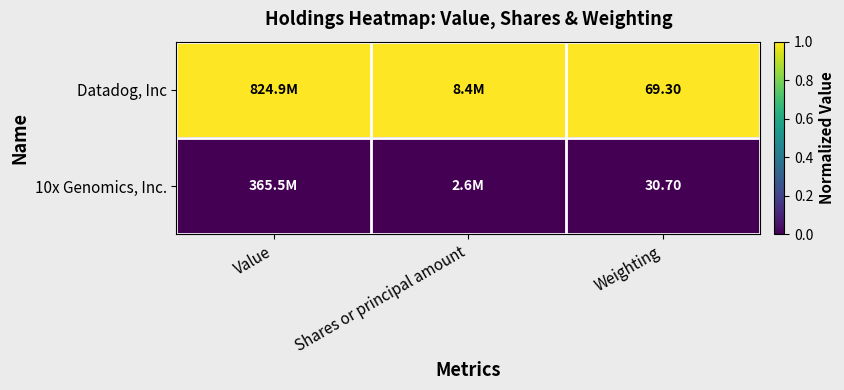

Rank the series at Weighting from lowest to highest value.

10x Genomics, Inc., Datadog, Inc